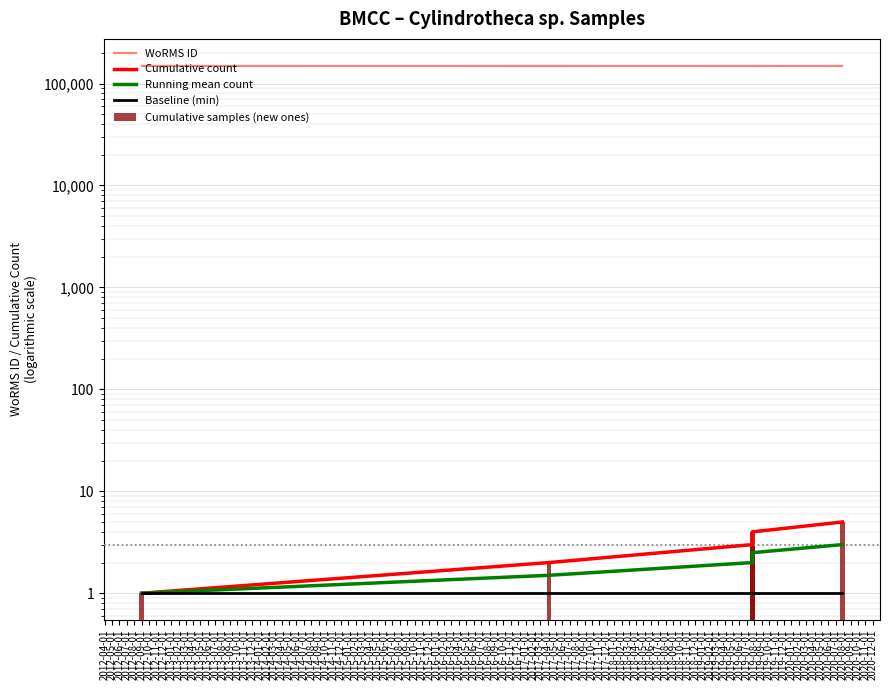

How many data points in Running mean count are less than 2?

2